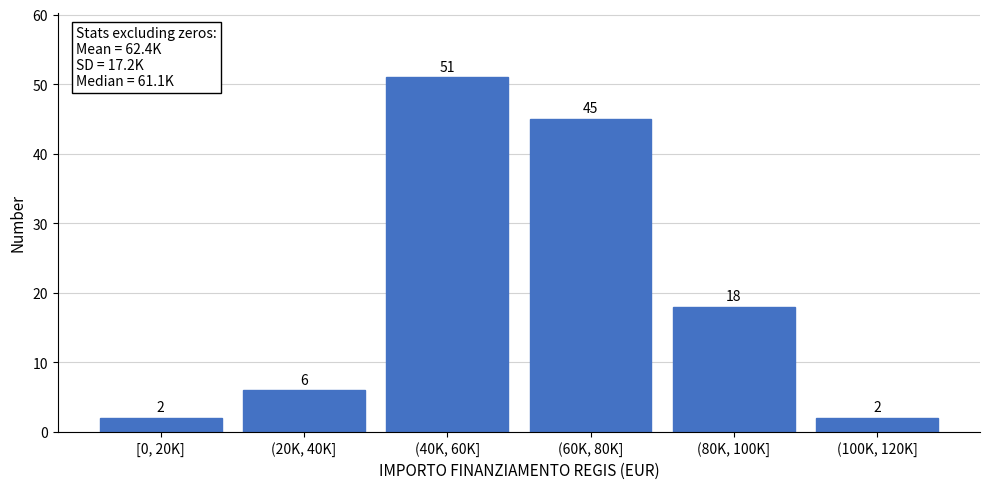

Reading left to right, extract all data points from this chart.

2	6	51	45	18	2